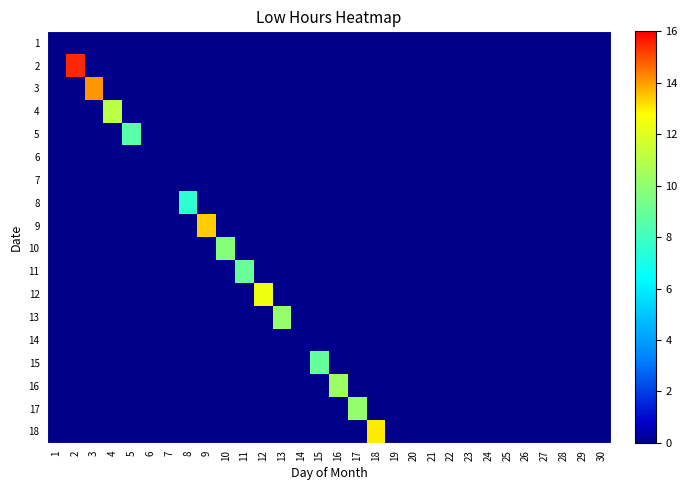

Which label corresponds to the smallest value in the chart?

1